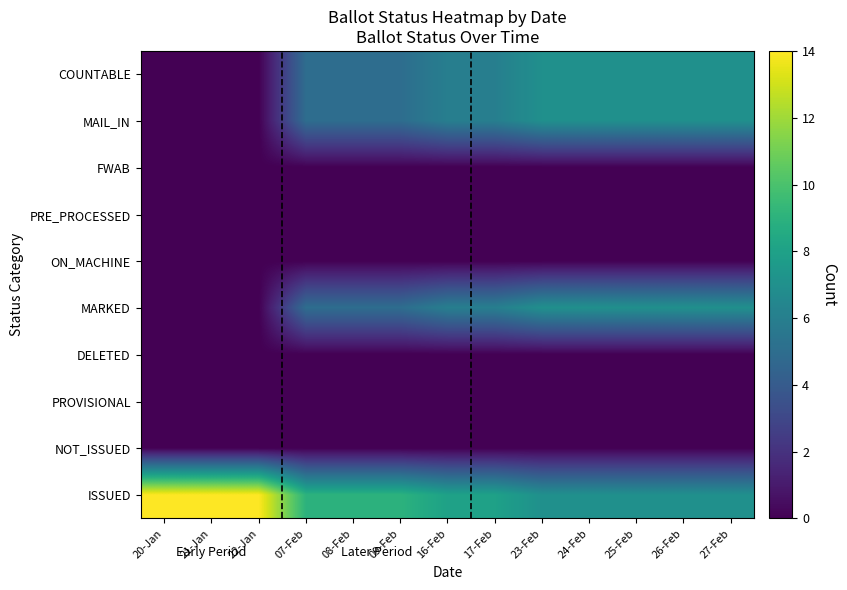

At how many categories does at least one series exceed 2?

13